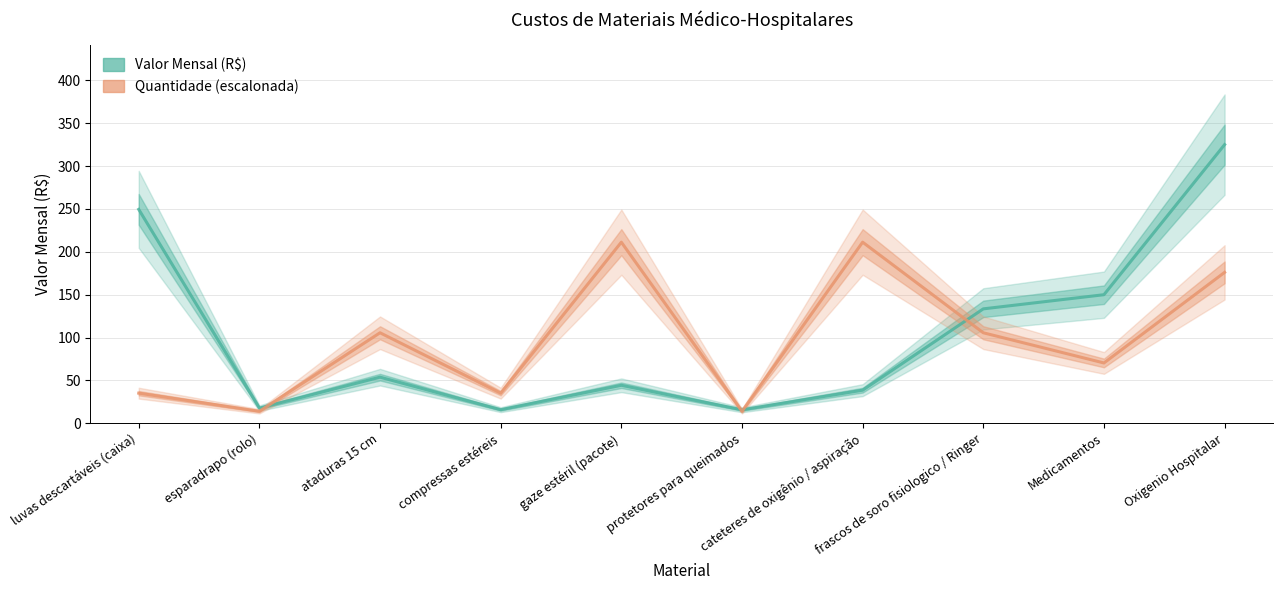

What are all the series names shown in the legend?

Valor Mensal (R$), Quantidade (escalonada)